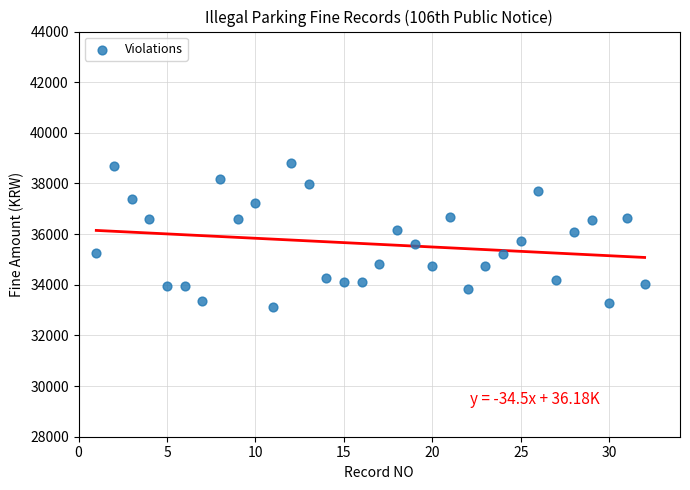

What is the range of Y values (max minus min)?

5696.0